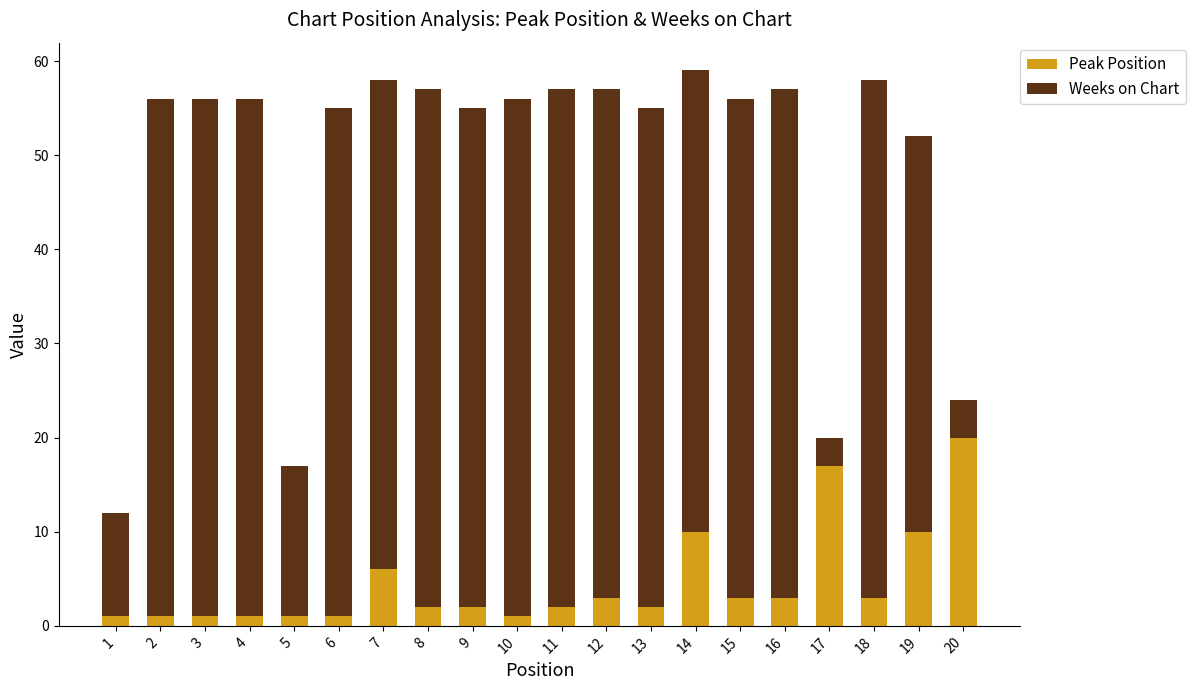

Which category has the highest value in the Peak Position series?

20